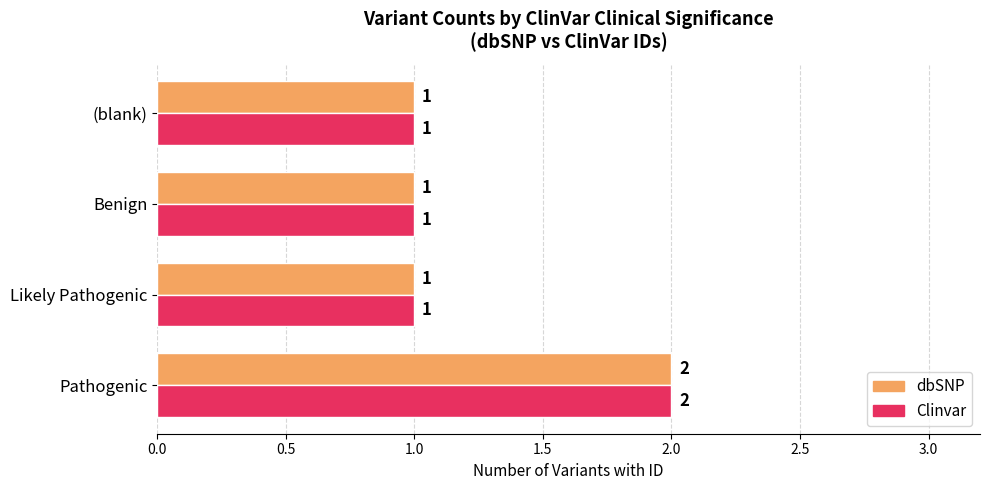

At which category is the sum across all series the highest?

Pathogenic